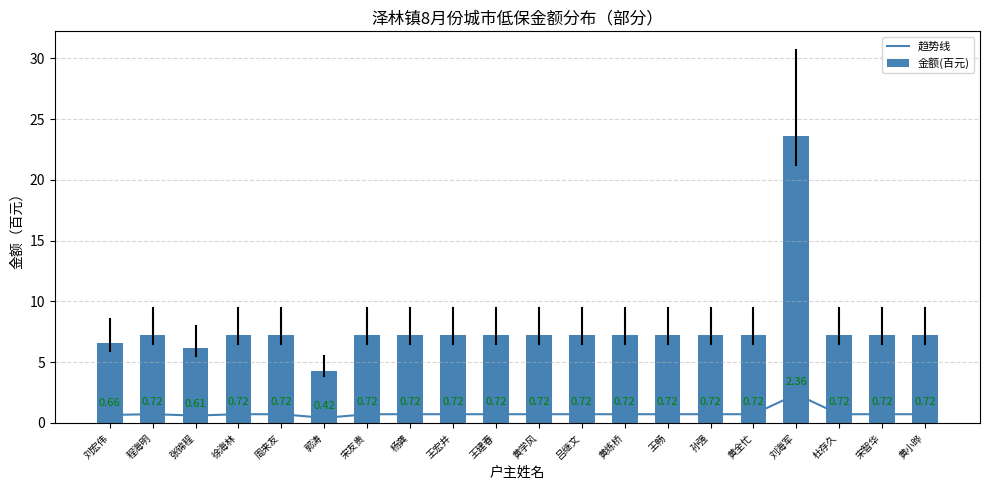

Is the value of 趋势线 at 周来友 greater than the value of 金额(百元) at 孙强?

No